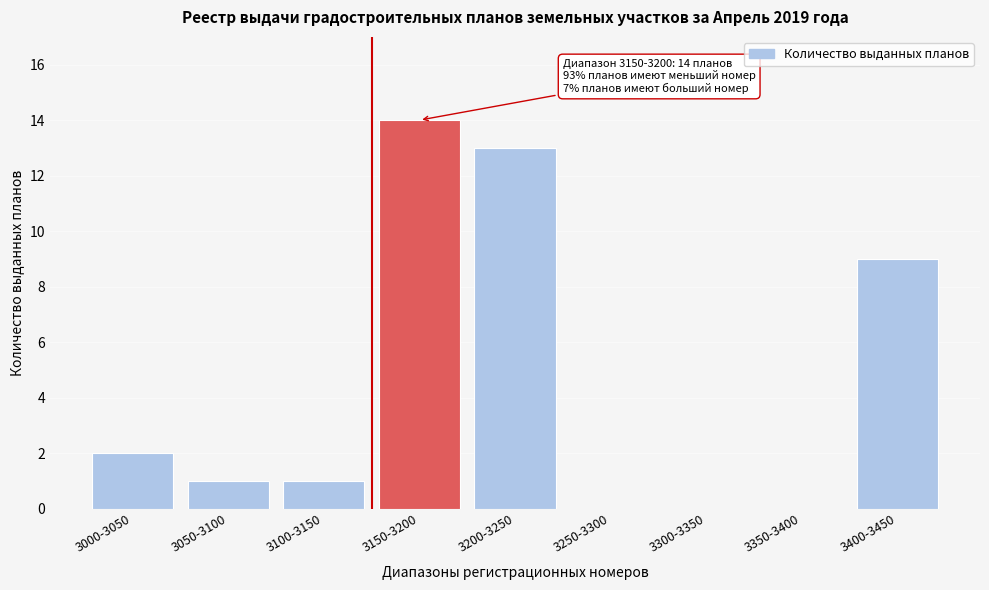

Reading left to right, extract all data points from this chart.

3000-3050=2	3050-3100=1	3100-3150=1	3150-3200=14	3200-3250=13	3250-3300=0	3300-3350=0	3350-3400=0	3400-3450=9